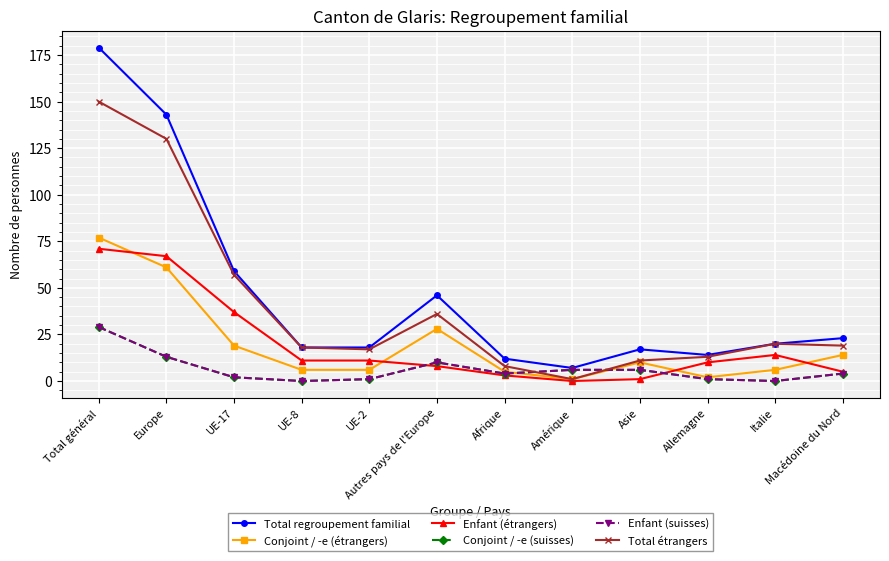

At which label does Enfant (suisses) reach its peak?

Total général